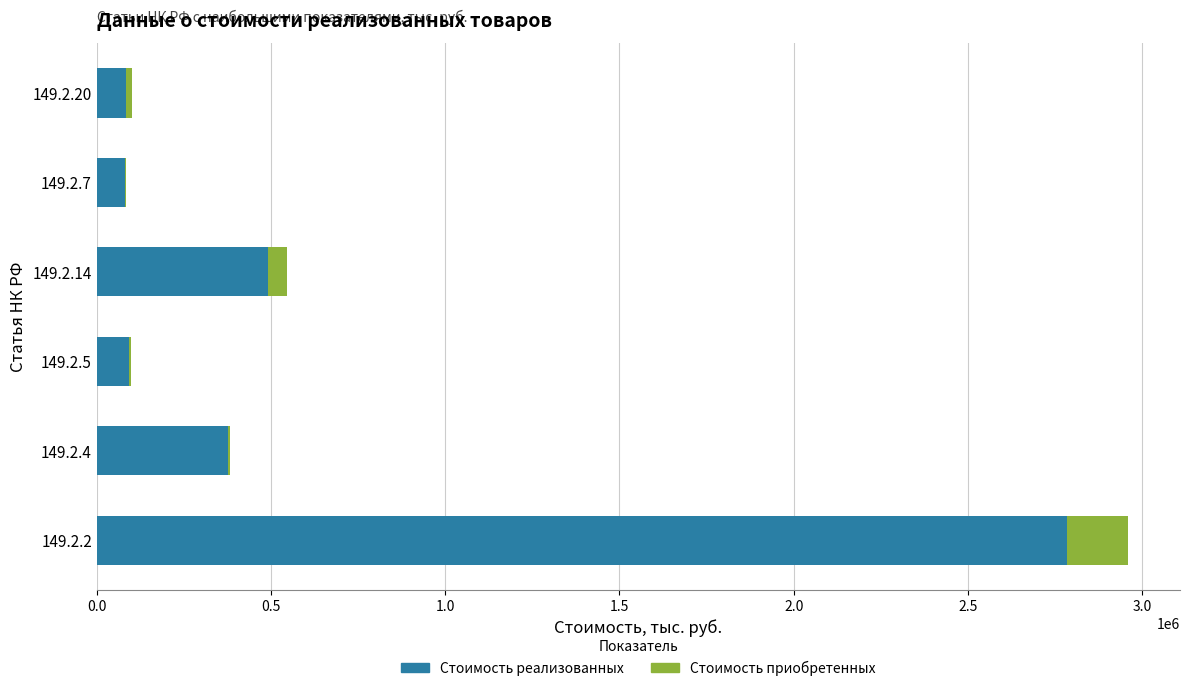

At which category is the sum across all series the highest?

149.2.2